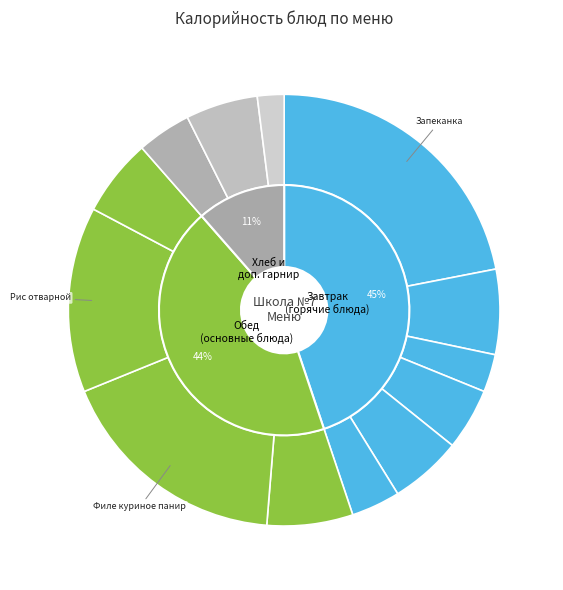

Is there any slice that represents more than half of the pie?

No